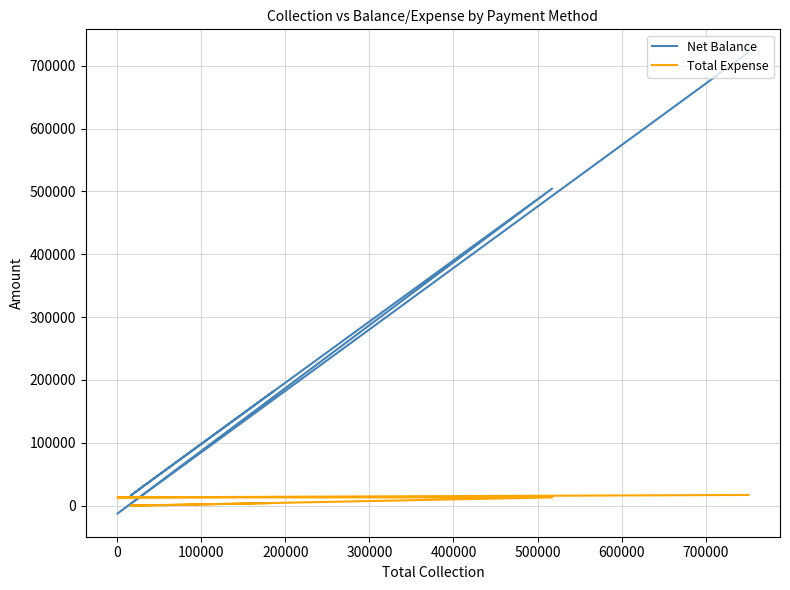

Which series ends up on top after the final intersection of Net Balance and Total Expense?

Net Balance